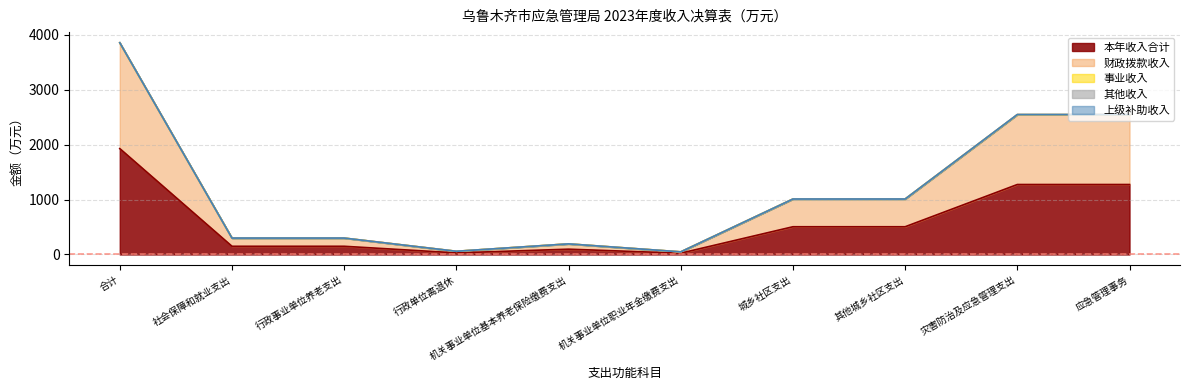

How many data points in 其他收入 are above 0?

3